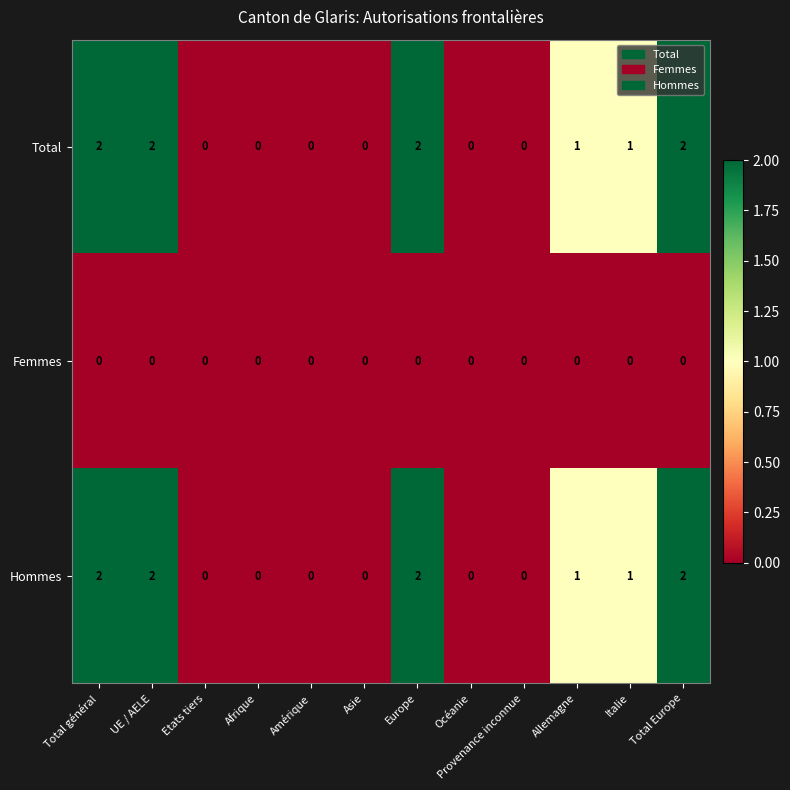

Is the value of Hommes at Afrique greater than the value of Total at Total général?

No